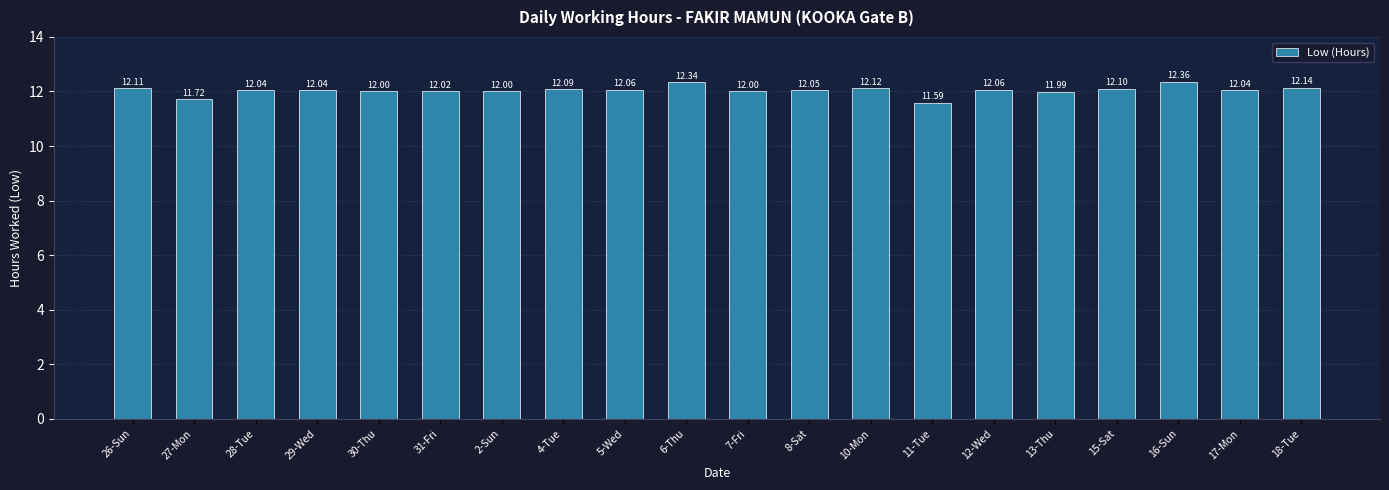

How many bars are there in total?

20